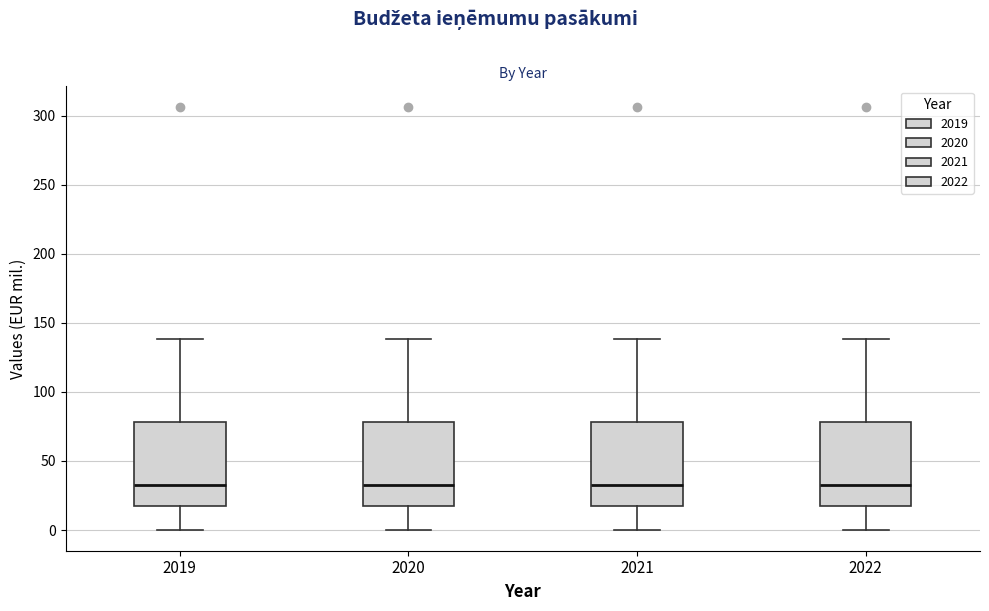

Reading left to right, read every box against the y-axis: the position of its median line, the range the box covers, and the ends of its whiskers. The values are not printed on the chart, so give them approximately, as read against the axis.

2019: median 35, box 15 to 80, whiskers 0 to 140
2020: median 35, box 15 to 80, whiskers 0 to 140
2021: median 35, box 15 to 80, whiskers 0 to 140
2022: median 35, box 15 to 80, whiskers 0 to 140